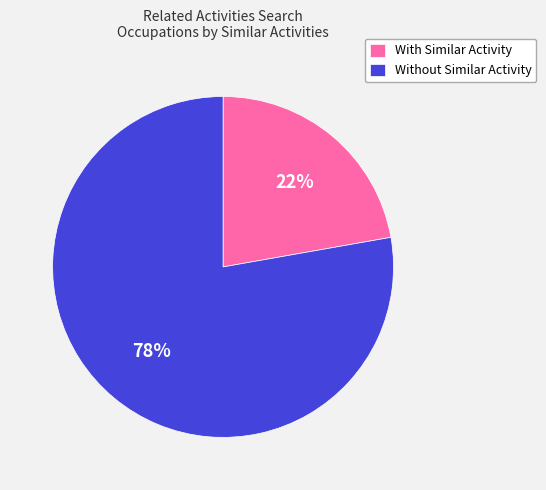

Is there any slice that represents more than half of the pie?

Yes